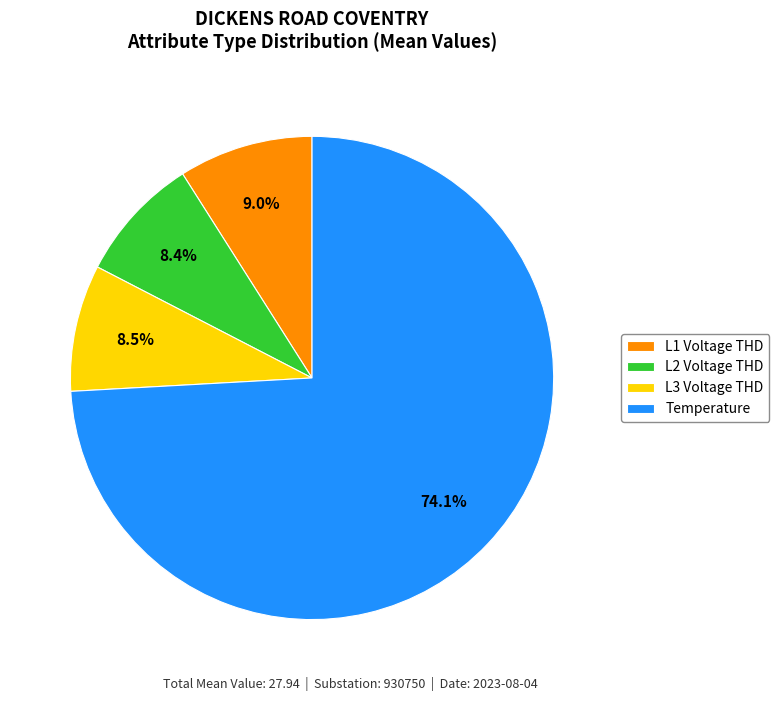

Which has a higher value, Temperature or L2 Voltage THD?

Temperature